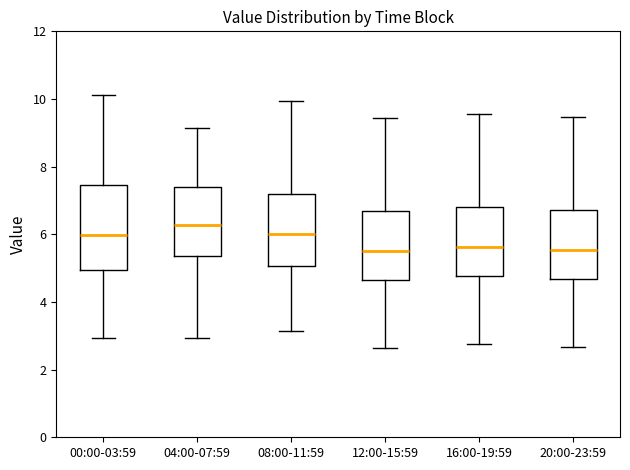

Reading left to right, read every box against the y-axis: the position of its median line, the range the box covers, and the ends of its whiskers. The values are not printed on the chart, so give them approximately, as read against the axis.

00:00-03:59: median 6.0, box 5.0 to 7.4, whiskers 3.0 to 10.2
04:00-07:59: median 6.2, box 5.4 to 7.4, whiskers 3.0 to 9.2
08:00-11:59: median 6.0, box 5.0 to 7.2, whiskers 3.2 to 10.0
12:00-15:59: median 5.6, box 4.6 to 6.6, whiskers 2.6 to 9.4
16:00-19:59: median 5.6, box 4.8 to 6.8, whiskers 2.8 to 9.6
20:00-23:59: median 5.6, box 4.6 to 6.8, whiskers 2.6 to 9.4